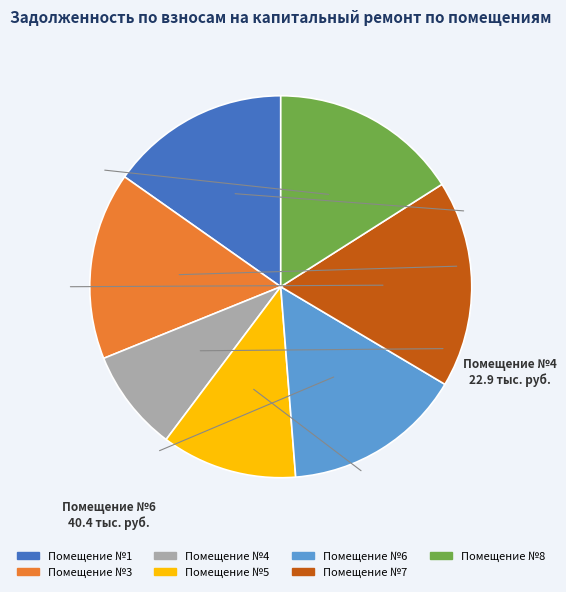

Does any single category account for the majority?

No